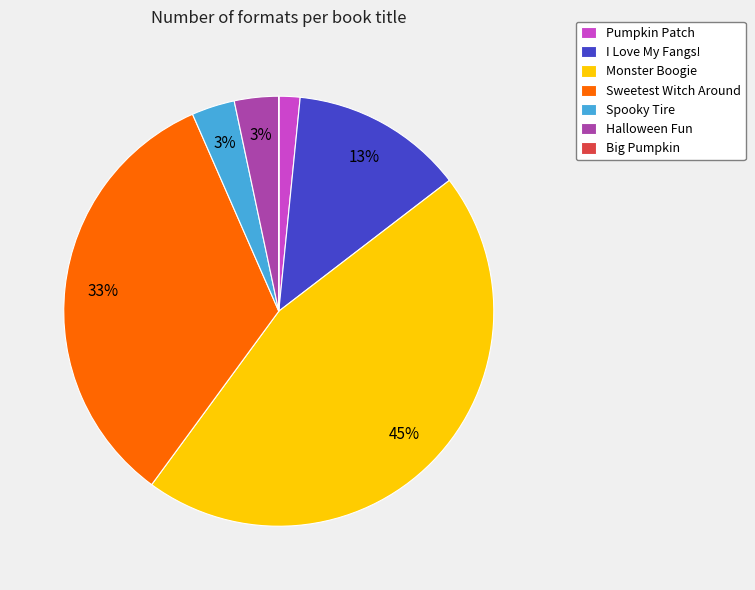

What is the largest slice in the pie chart?

Monster Boogie